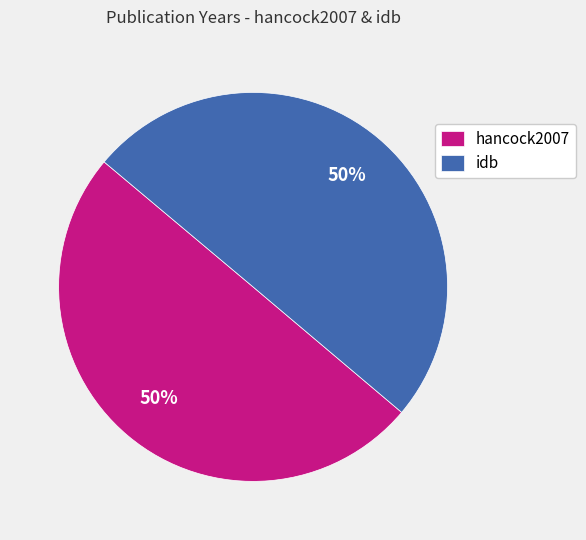

Approximately how many times larger is the value at idb compared to hancock2007?

1.0